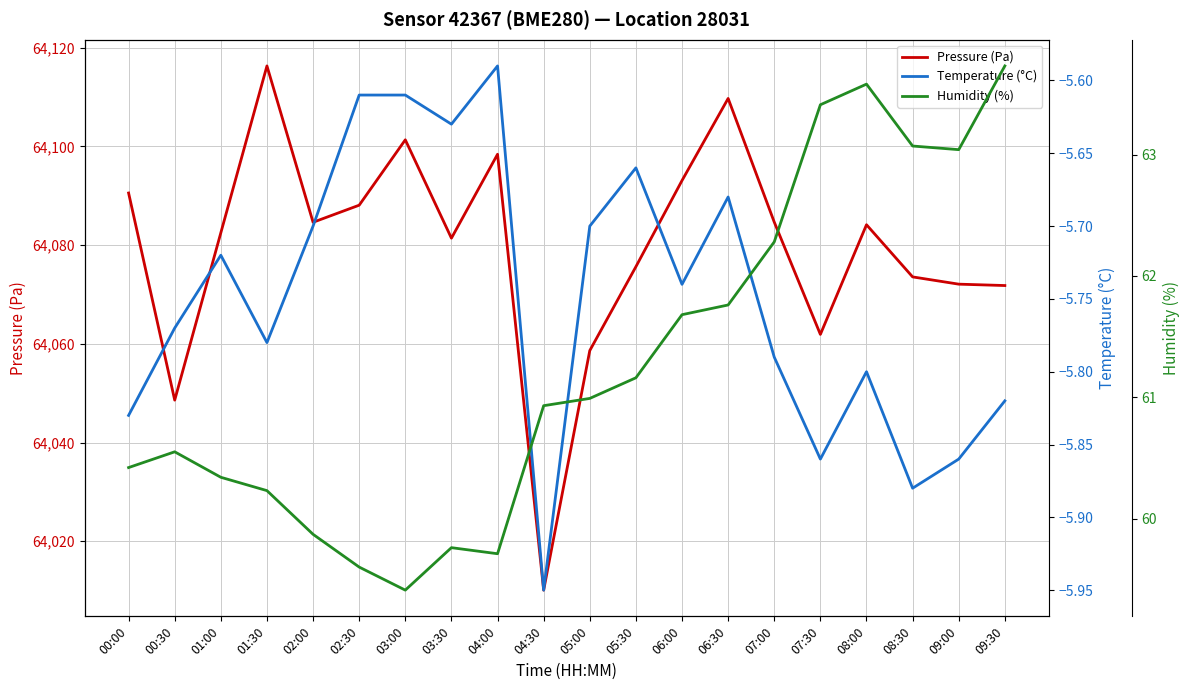

True or false: Pressure (Pa) has more than 2 points higher than both neighbors.

True